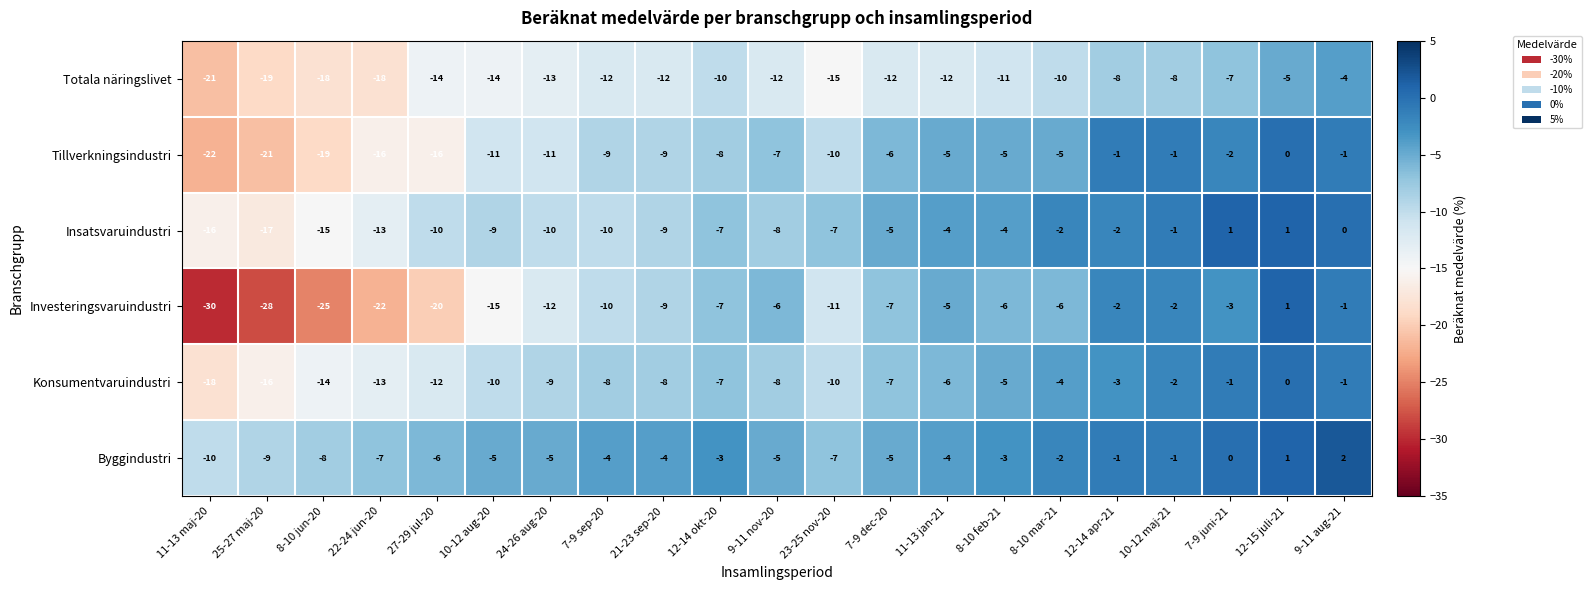

True or false: Insatsvaruindustri has a value of -2 at 12-14 apr-21.

True